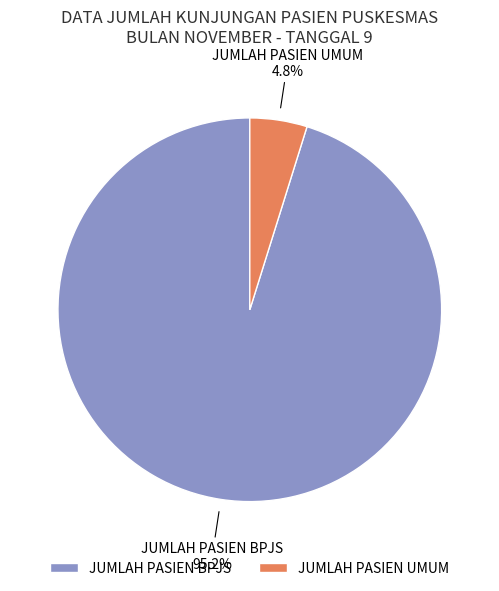

To the nearest percent, what is the difference between the JUMLAH PASIEN BPJS and JUMLAH PASIEN UMUM slice percentages?

90%